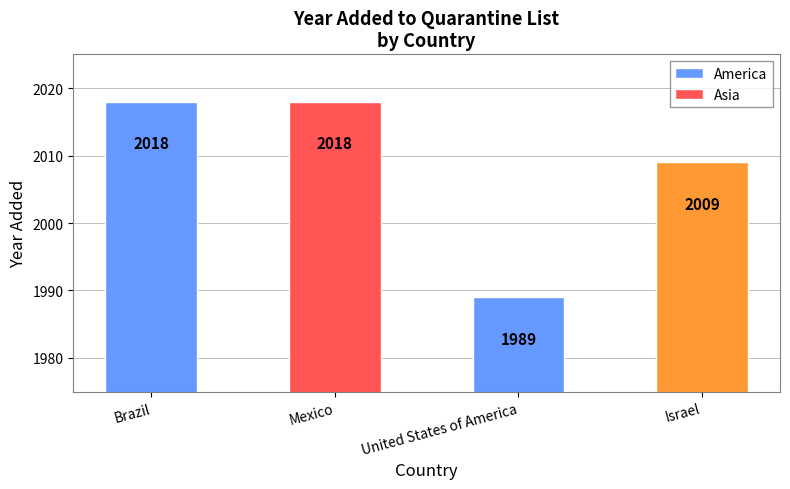

What is the greatest value displayed?

2018